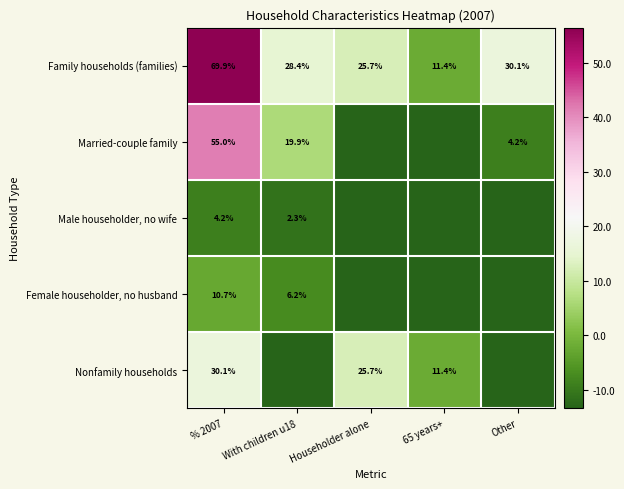

How many values in the Family households (families) series are below 28?

2